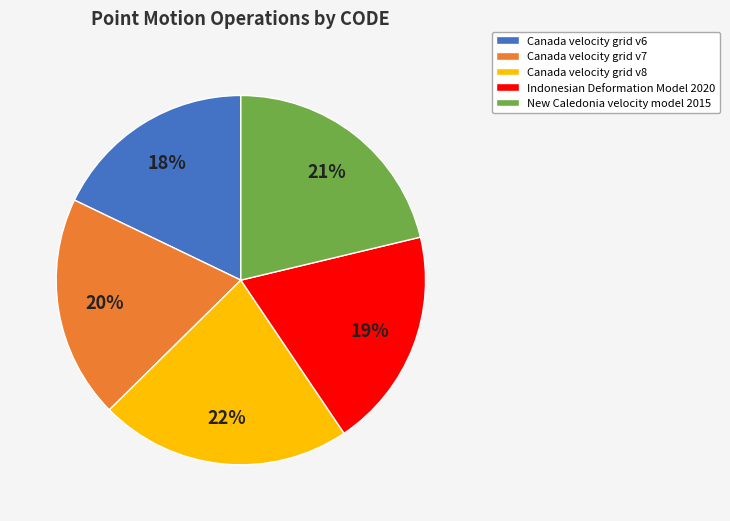

Is it true that Canada velocity grid v8 is 13% of the pie?

False